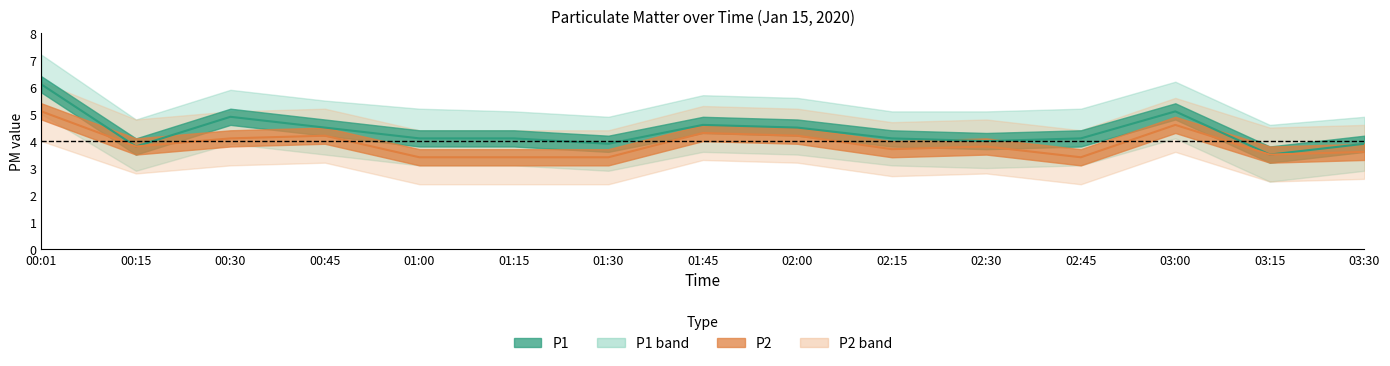

What is the spread (max minus min) of values at 00:30?

2.8